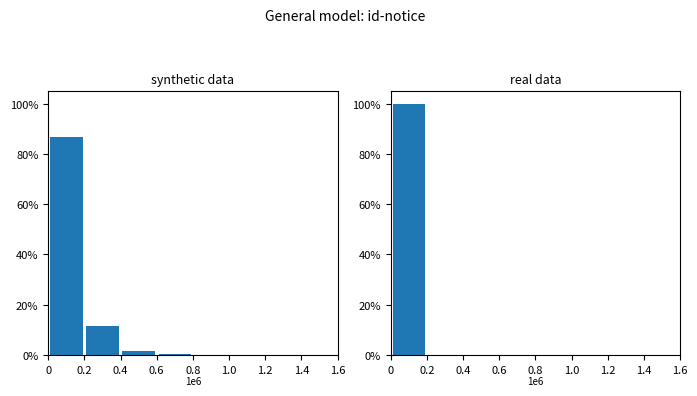

List the labels in order of synthetic data value, largest first.

0, 0.2, 0.4, 0.6, 0.8, 1.0, 1.2, 1.4